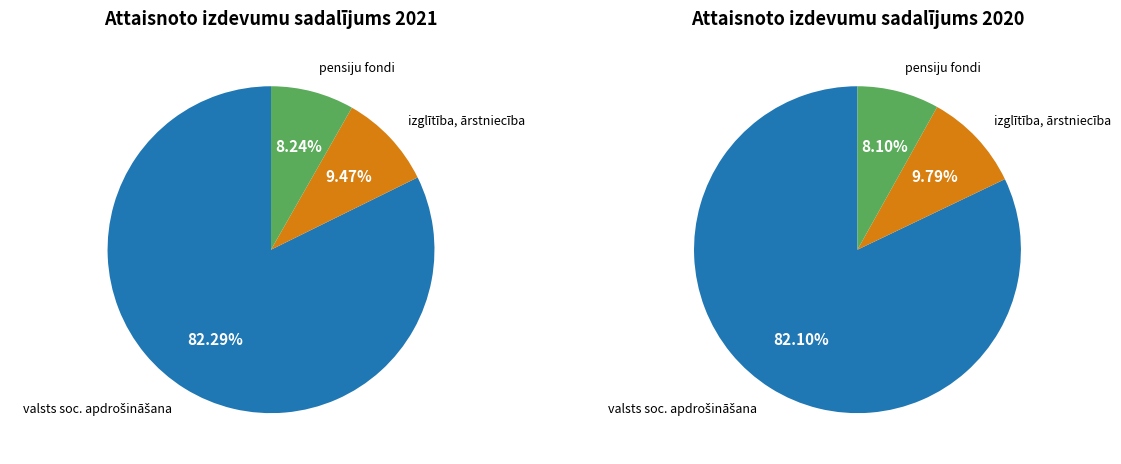

How many segments does this pie chart have?

3